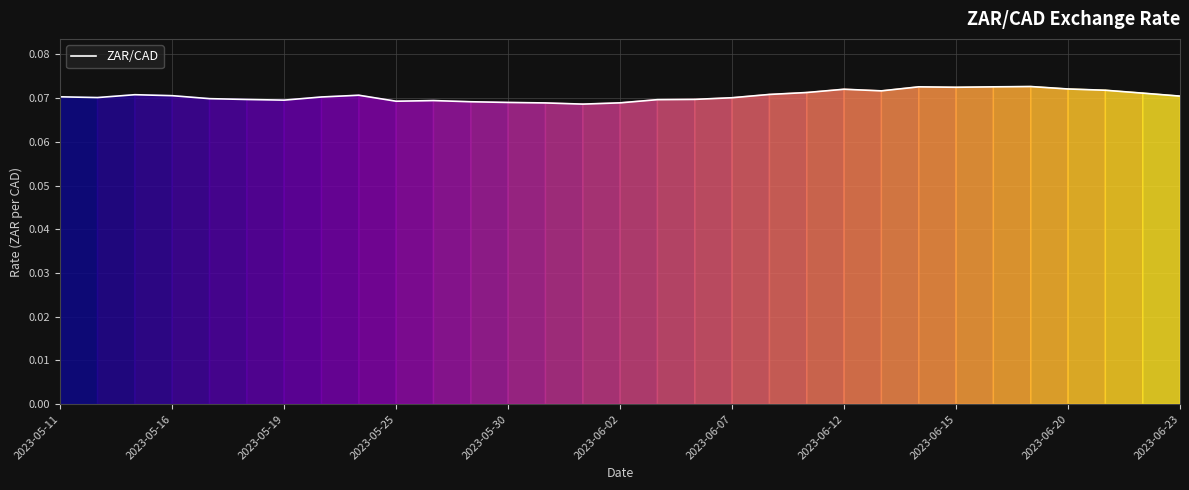

How many interior local valleys (lower than both neighbors) does the data have?

6